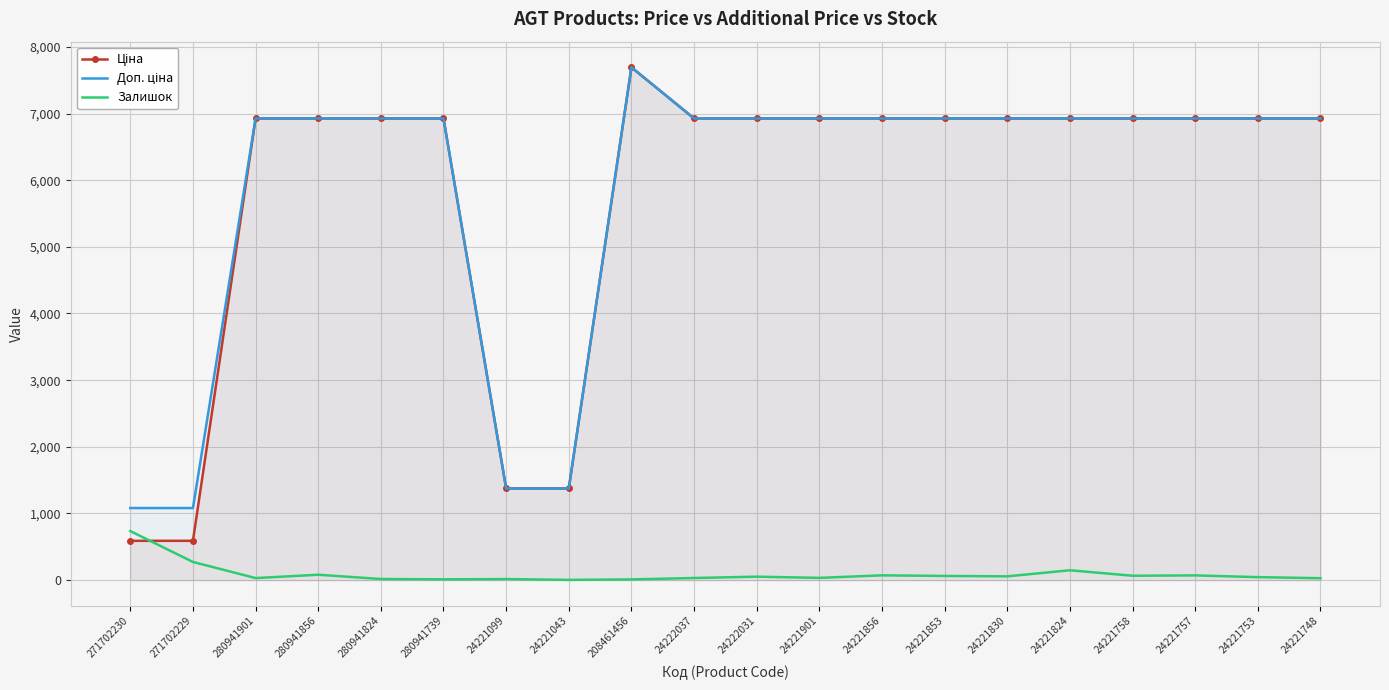

What is the difference between the maximum and minimum values in the Залишок series?

732.0